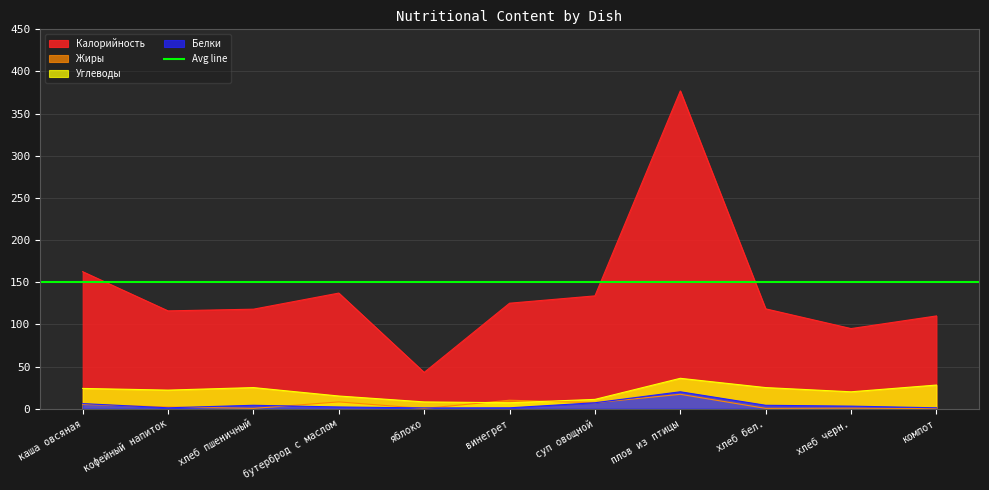

True or false: Углеводы and Белки intersect in this chart.

False